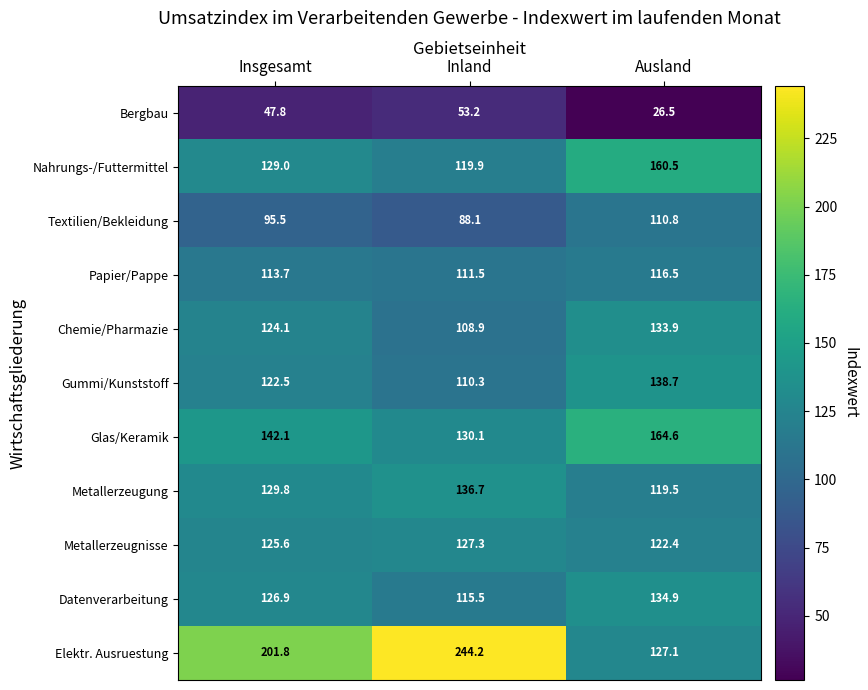

What is the average value of the Papier/Pappe series?

113.9